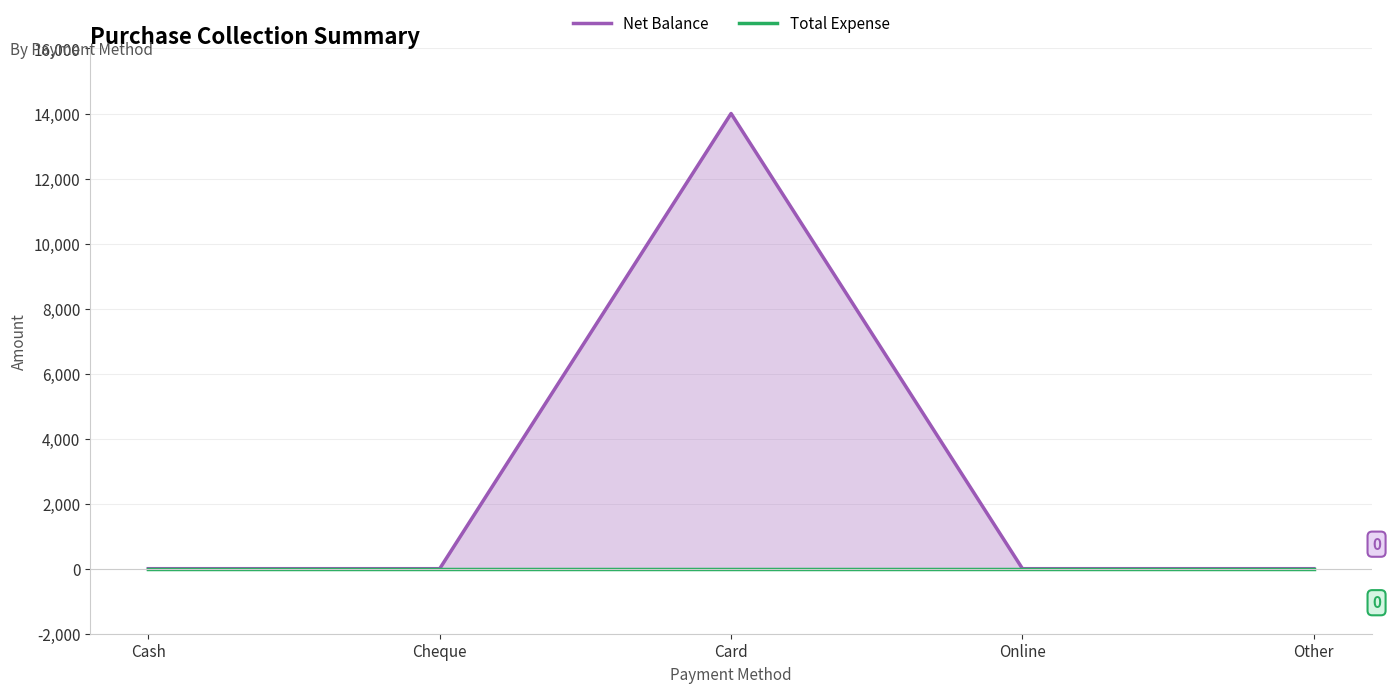

Rank the categories by Total Expense value from highest to lowest.

Cash, Cheque, Card, Online, Other